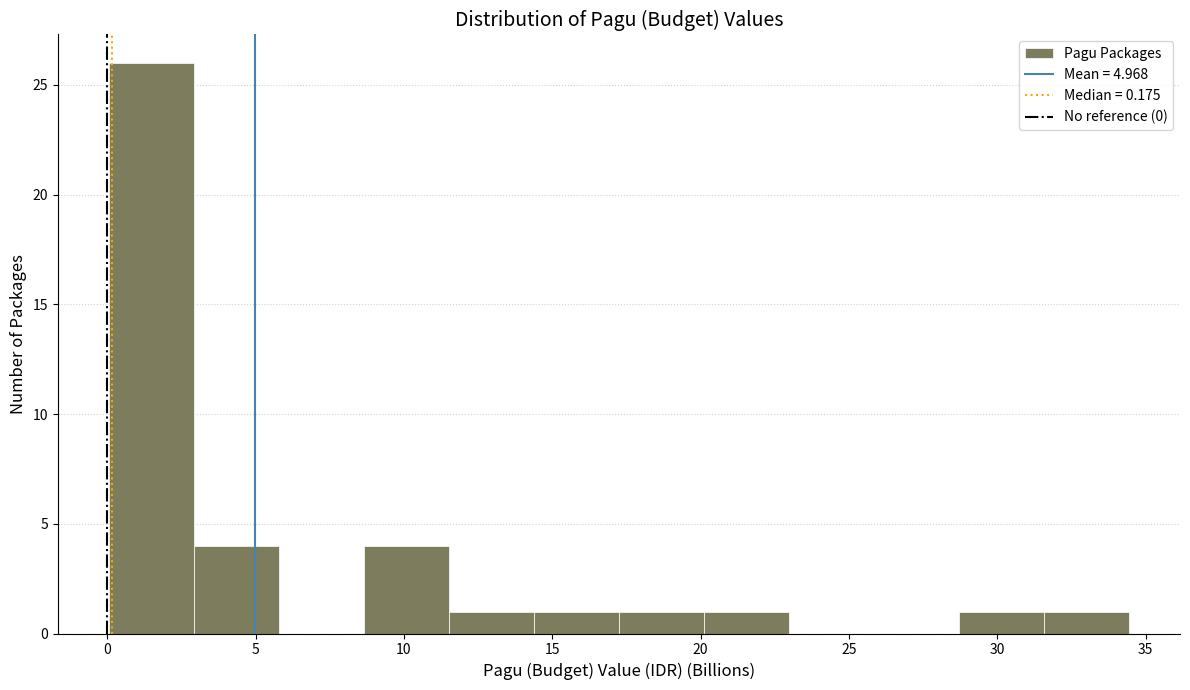

What is the height of the bar covering 17.0 to 20.0 on the x-axis? Neither the bar edges nor the heights are printed on the chart, so give them approximately, as read against the axes.

1